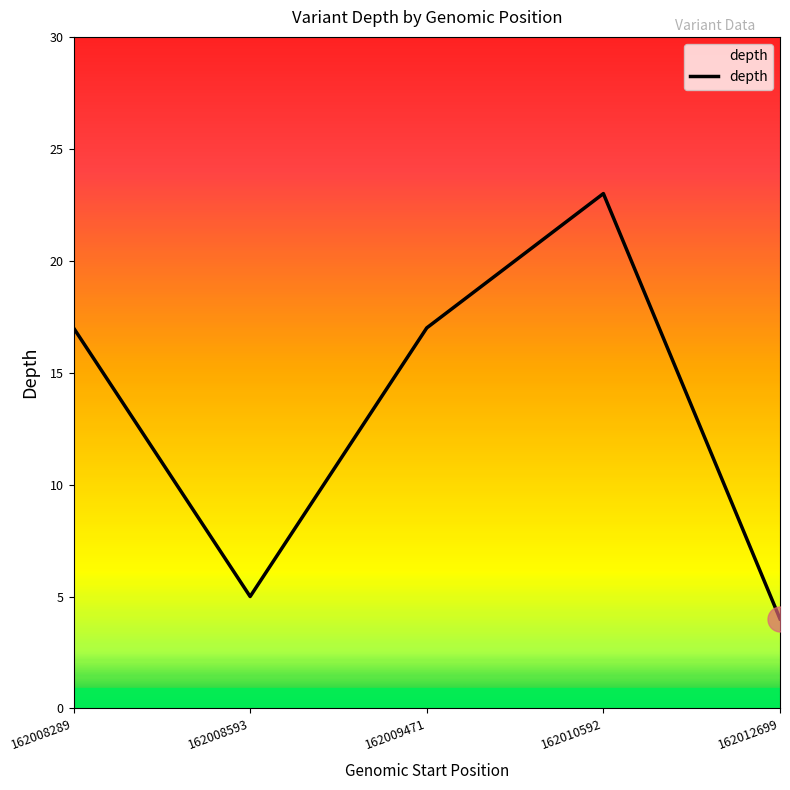

How many lines are shown in the chart?

1